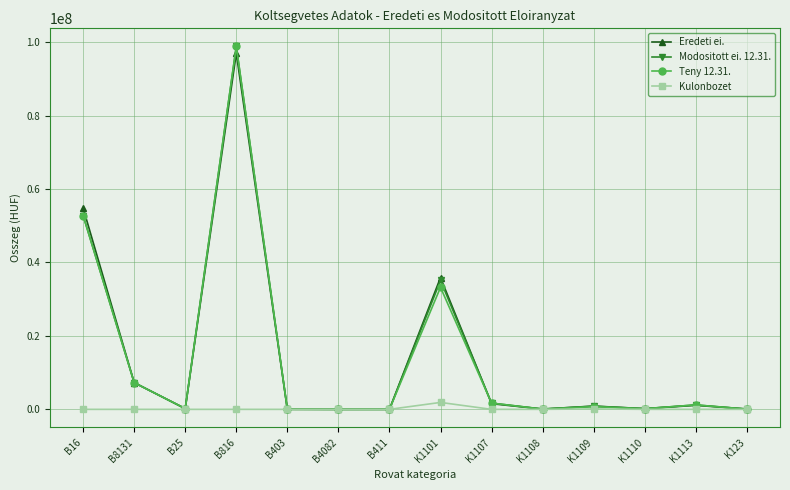

Where is the first local maximum for Modositott ei. 12.31.?

B816